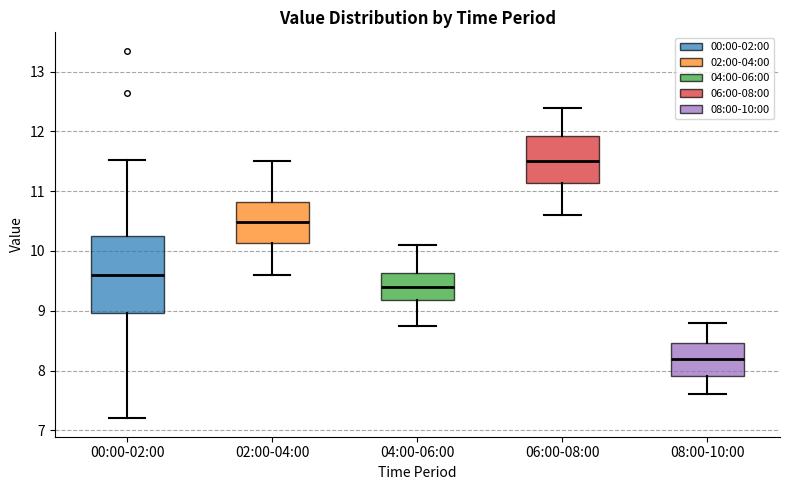

Reading left to right, transcribe this box plot: for each box, give where its median line is, the range the box spans, and where its two whiskers end, as read against the y-axis. The values are not printed on the chart, so give them approximately, as read against the axis.

00:00-02:00: median 9.6, box 9.0 to 10.2, whiskers 7.2 to 11.5
02:00-04:00: median 10.5, box 10.1 to 10.8, whiskers 9.6 to 11.5
04:00-06:00: median 9.4, box 9.2 to 9.6, whiskers 8.8 to 10.1
06:00-08:00: median 11.5, box 11.1 to 11.9, whiskers 10.6 to 12.4
08:00-10:00: median 8.2, box 7.9 to 8.5, whiskers 7.6 to 8.8